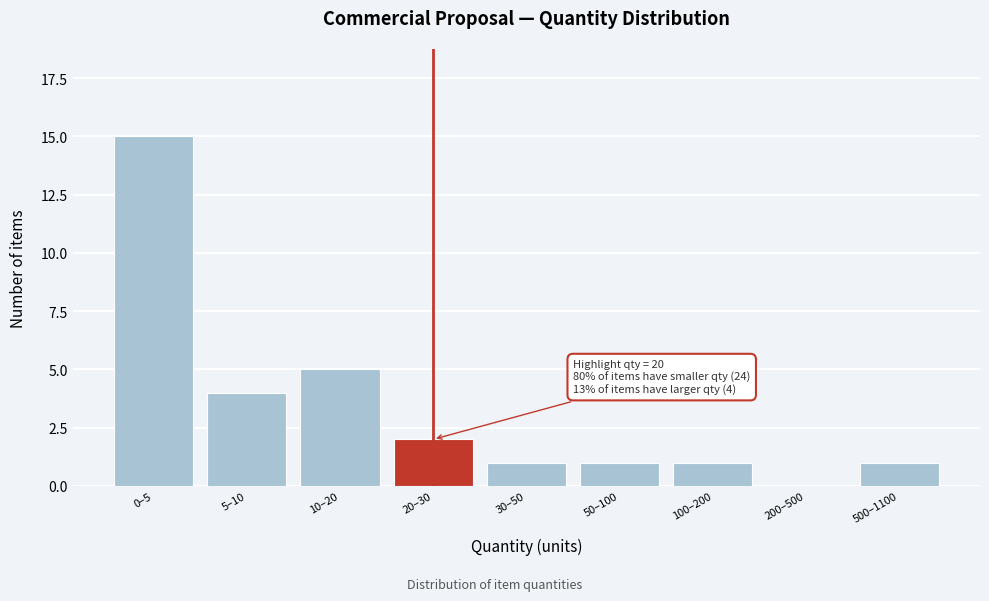

Reading right to left, list all the values displayed in this chart.

500–1100=1	200–500=0	100–200=1	50–100=1	30–50=1	20–30=2	10–20=5	5–10=4	0–5=15